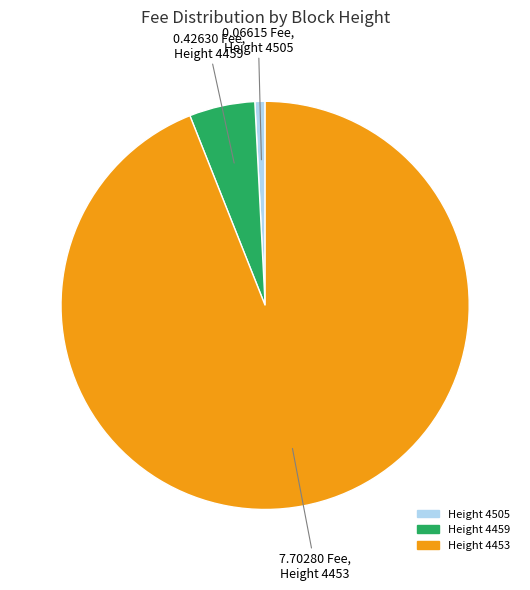

Is the sum of Height 4505 and Height 4459 greater than half?

No